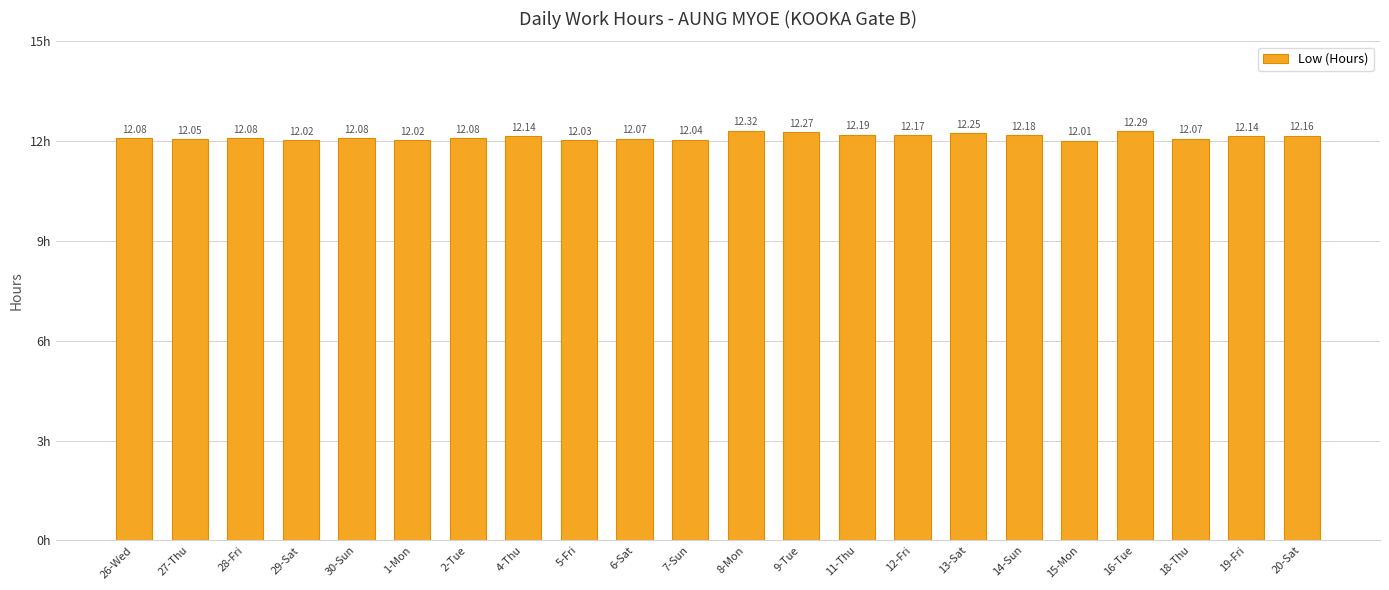

Approximately how many times larger is the value at 4-Thu compared to 13-Sat?

1.0